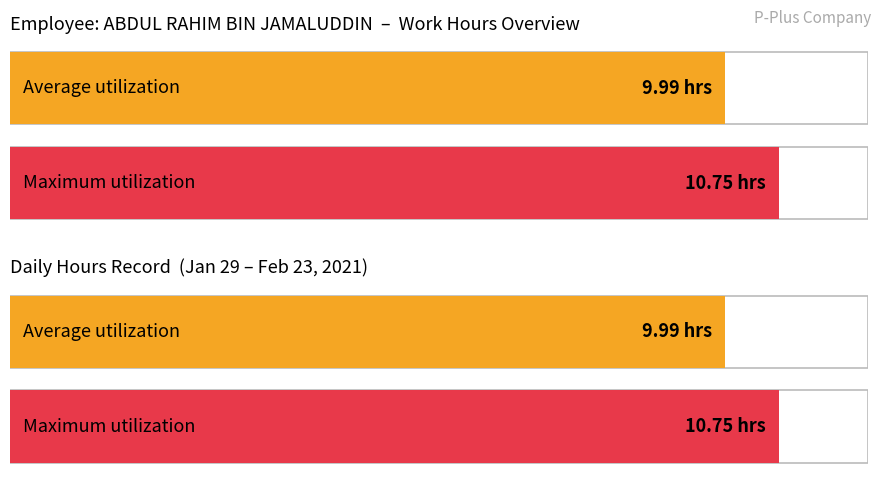

What are all the series names shown in the legend?

Average utilization, Maximum utilization